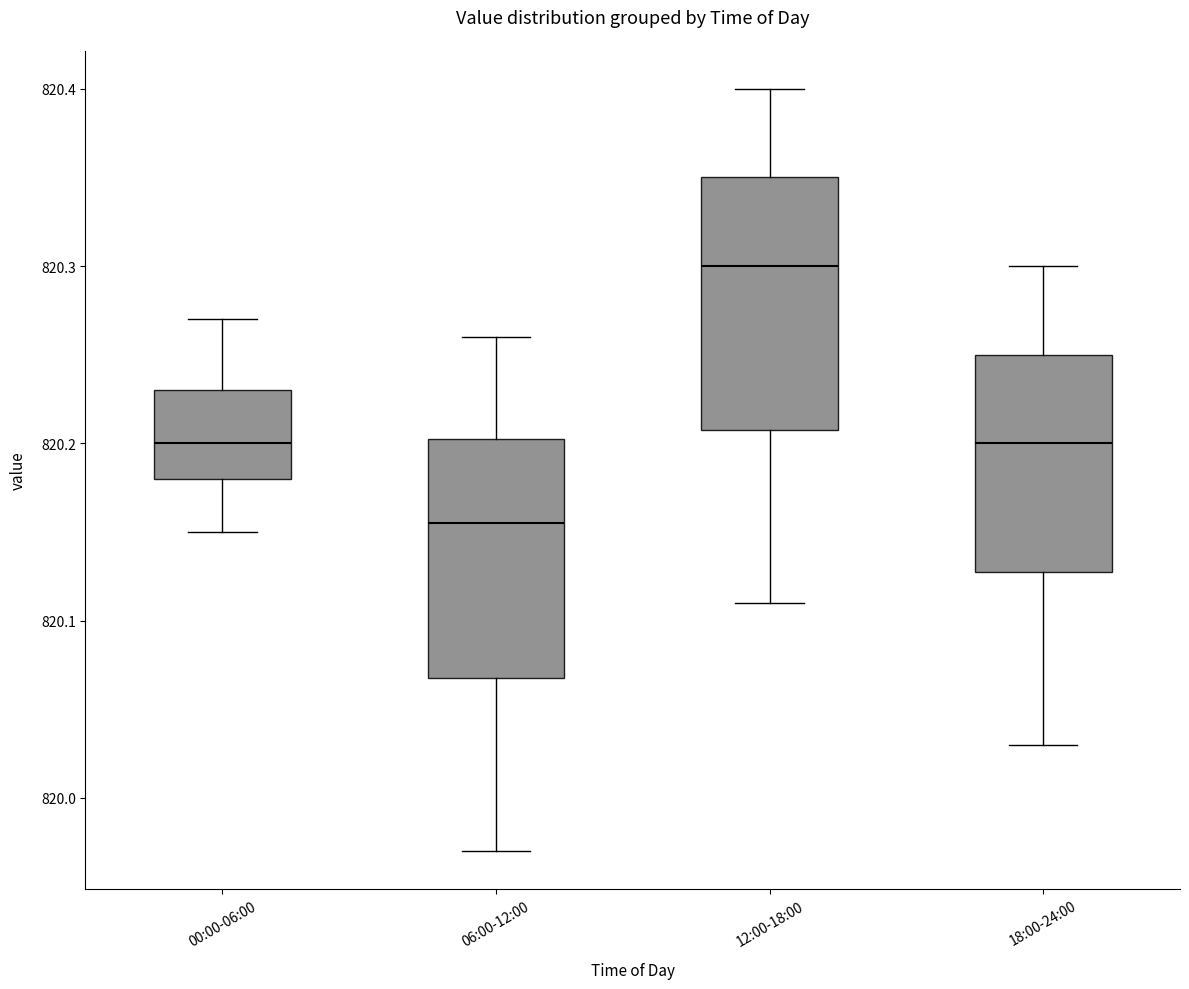

Reading left to right, transcribe this box plot: for each box, give where its median line is, the range the box spans, and where its two whiskers end, as read against the y-axis. The values are not printed on the chart, so give them approximately, as read against the axis.

00:00-06:00: median 820.20, box 820.18 to 820.23, whiskers 820.15 to 820.27
06:00-12:00: median 820.16, box 820.07 to 820.20, whiskers 819.97 to 820.26
12:00-18:00: median 820.30, box 820.21 to 820.35, whiskers 820.11 to 820.40
18:00-24:00: median 820.20, box 820.13 to 820.25, whiskers 820.03 to 820.30